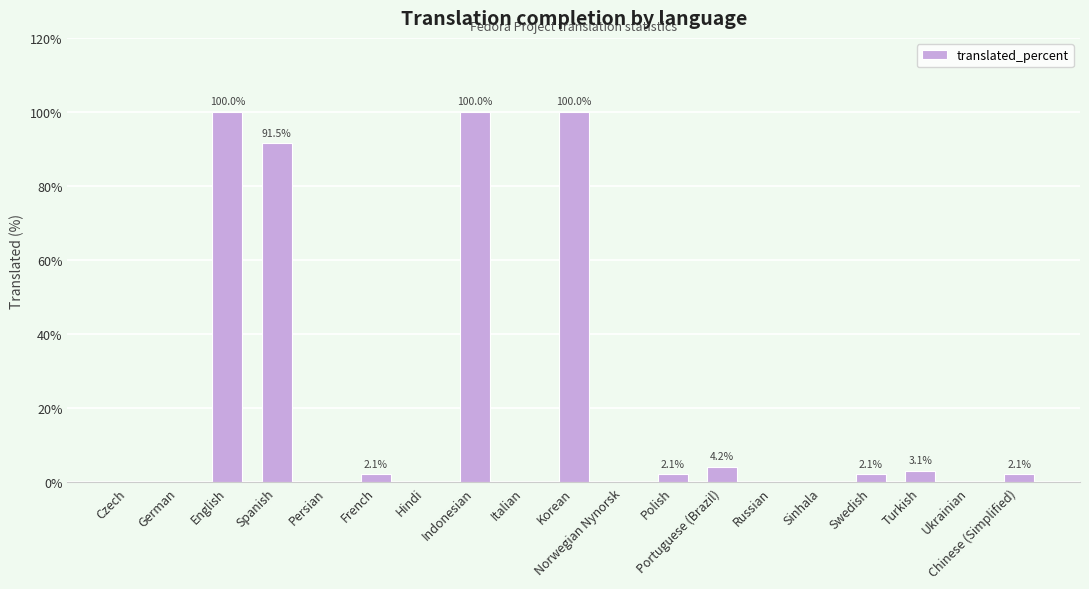

Reading right to left, transcribe all the data shown in this chart.

2.1	0.0	3.1	2.1	0.0	0.0	4.2	2.1	0.0	100.0	0.0	100.0	0.0	2.1	0.0	91.5	100.0	0.0	0.0